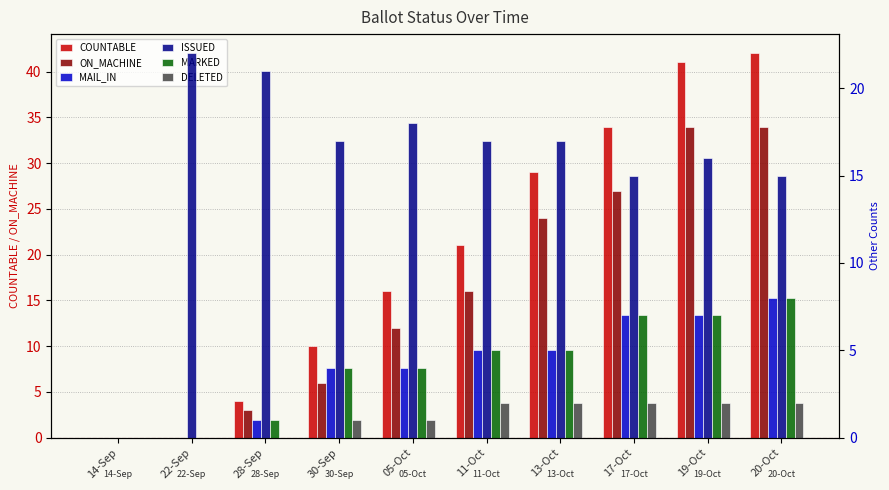

Count the number of categories in the chart.

10